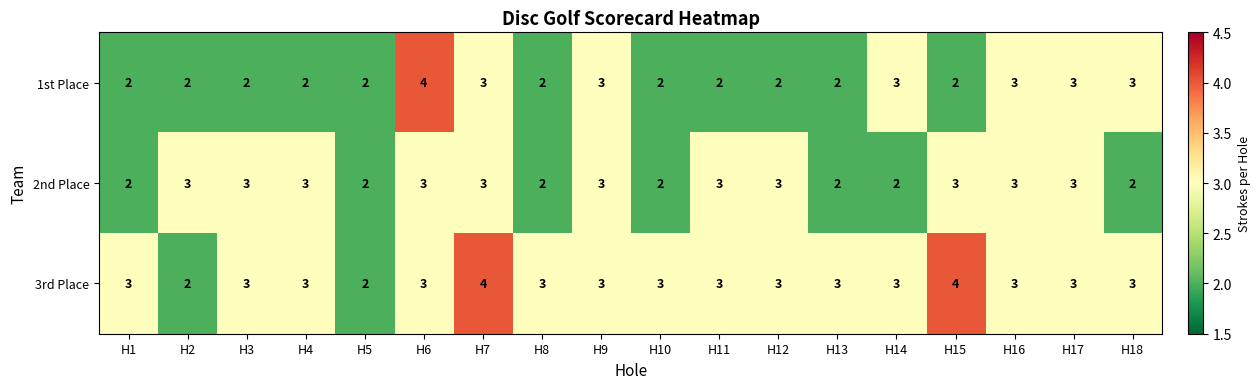

What is the sum of the 3rd Place values at H11 and H18?

6